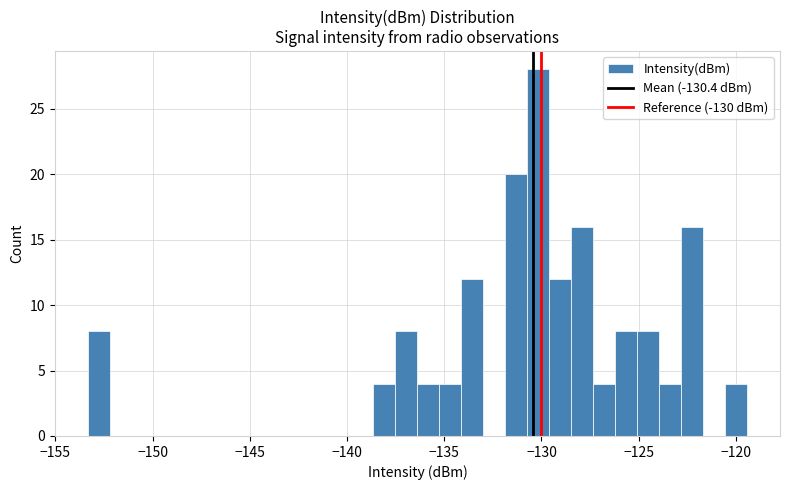

Read against the x-axis, roughly where is the centre of the tallest bar?

-130.0